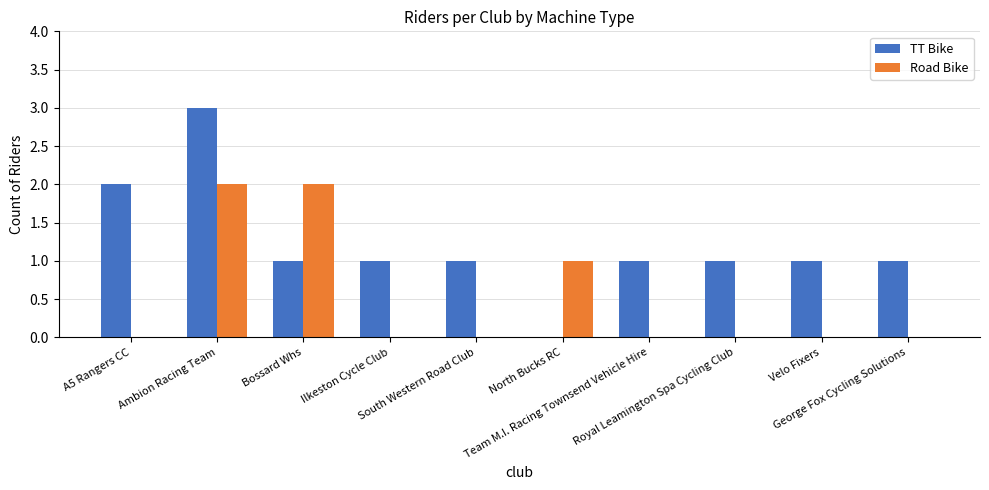

Are the bars grouped side by side (vs. stacked)?

Yes